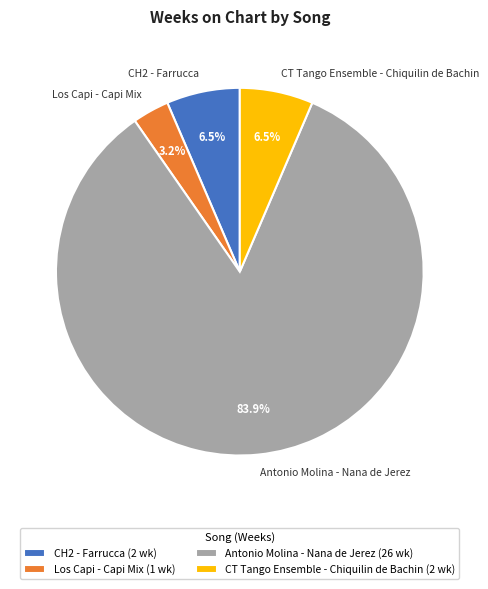

To the nearest percent, what portion does Los Capi - Capi Mix represent?

3%